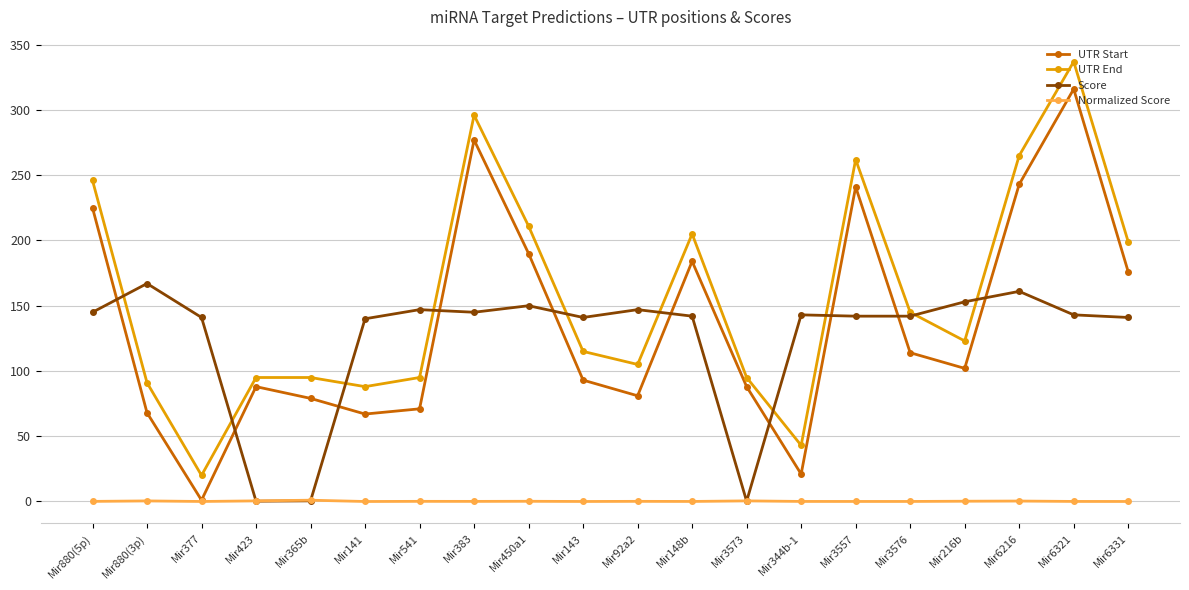

Which series changed the most between Mir143 and Mir6321?

UTR Start